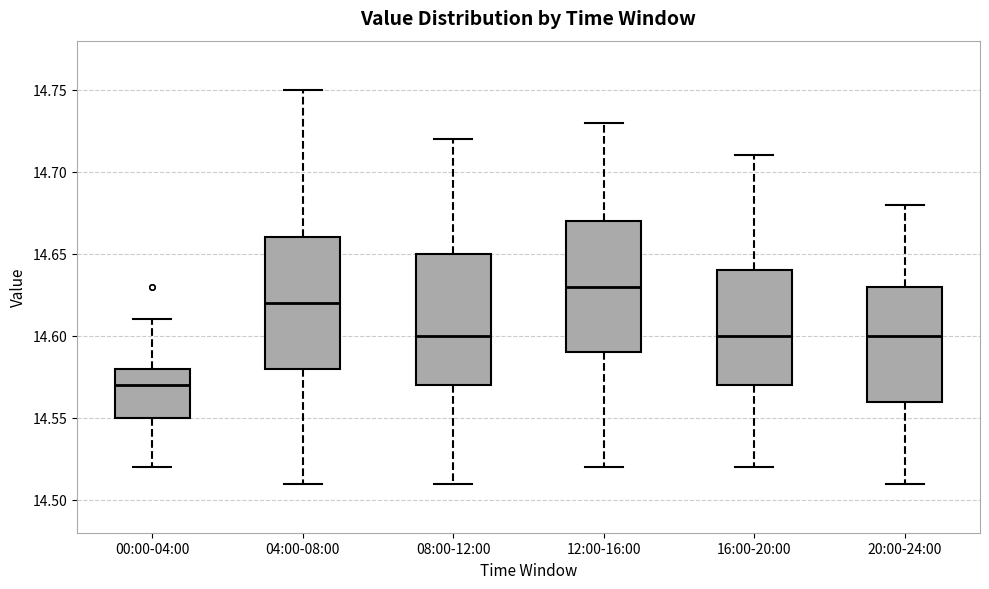

Which box has the lowest median line?

00:00-04:00